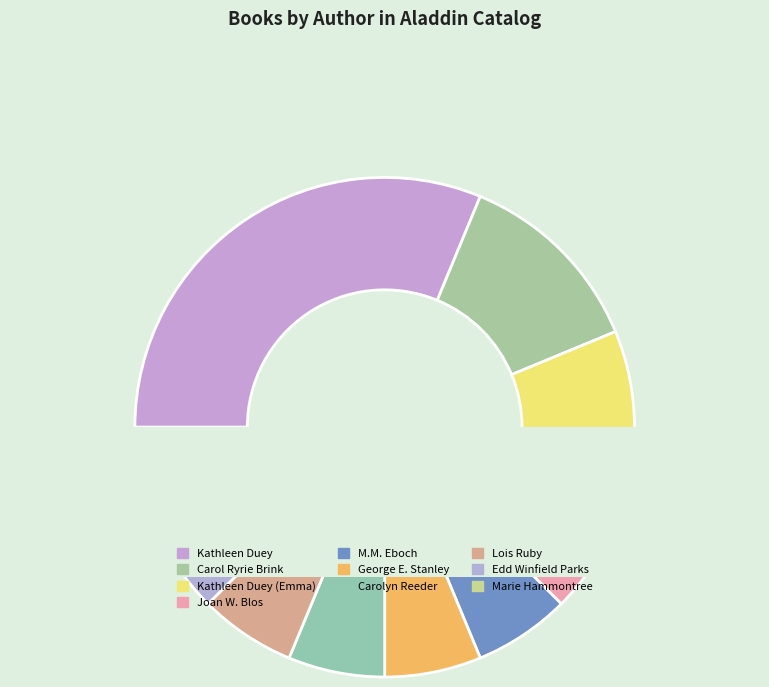

Does any single category account for the majority?

No